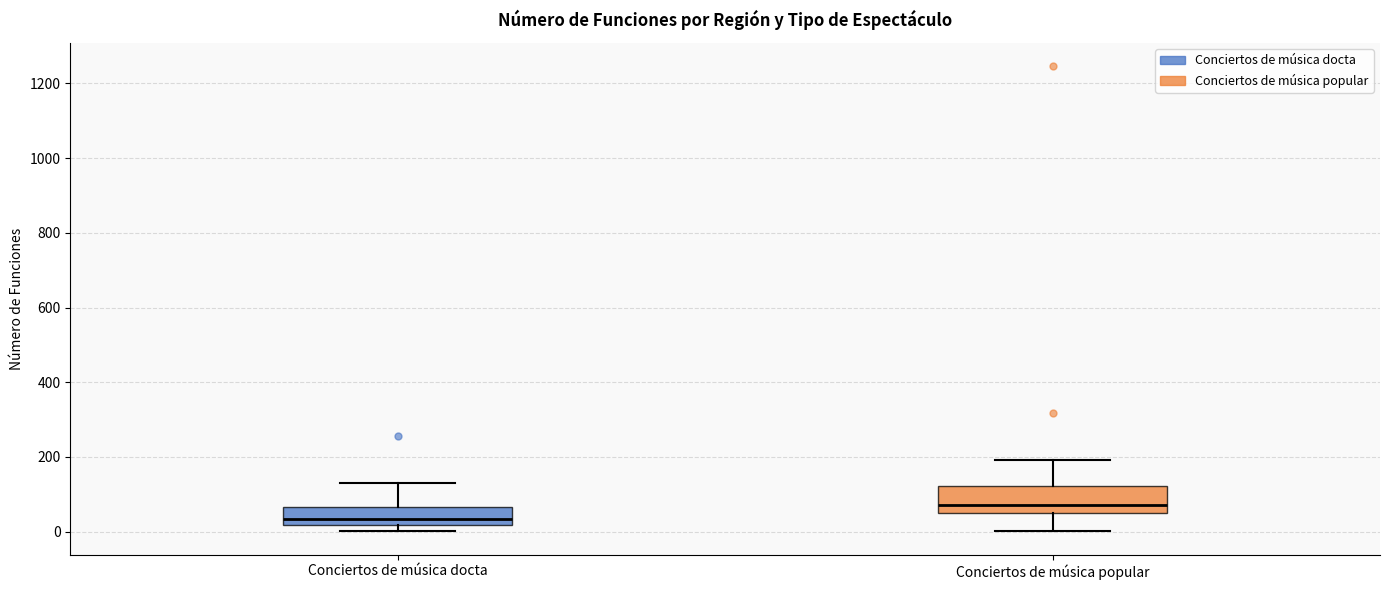

Where does the upper whisker of the box for Conciertos de música popular end on the y-axis? The values are not printed on the chart, so give them approximately, as read against the axis.

200